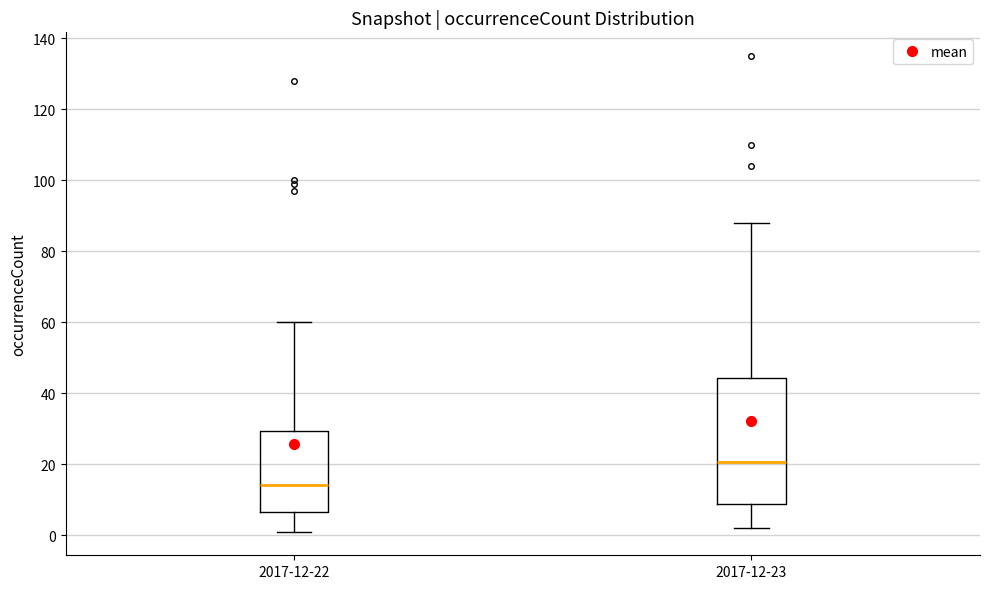

Which box's median line is the highest?

2017-12-23